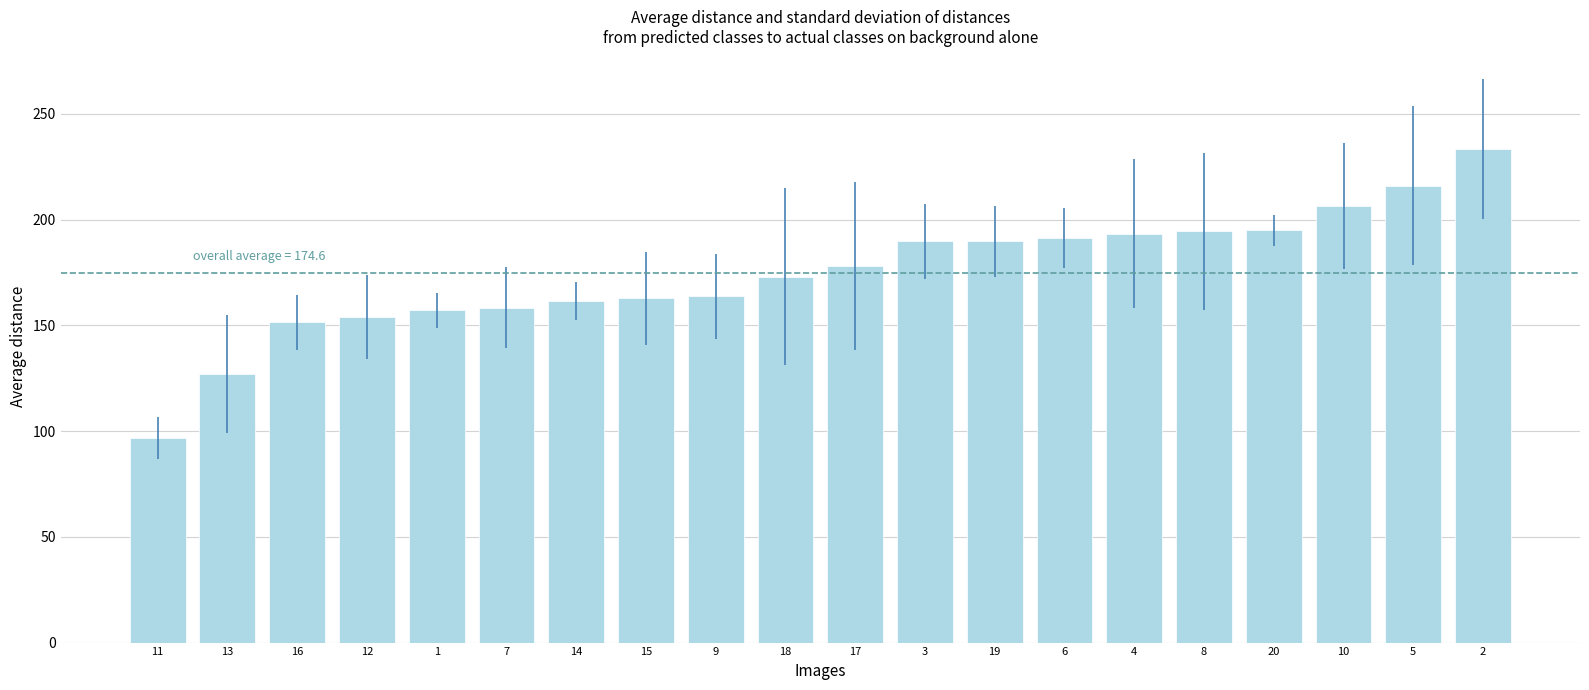

At which category does the chart reach its minimum across all series?

11